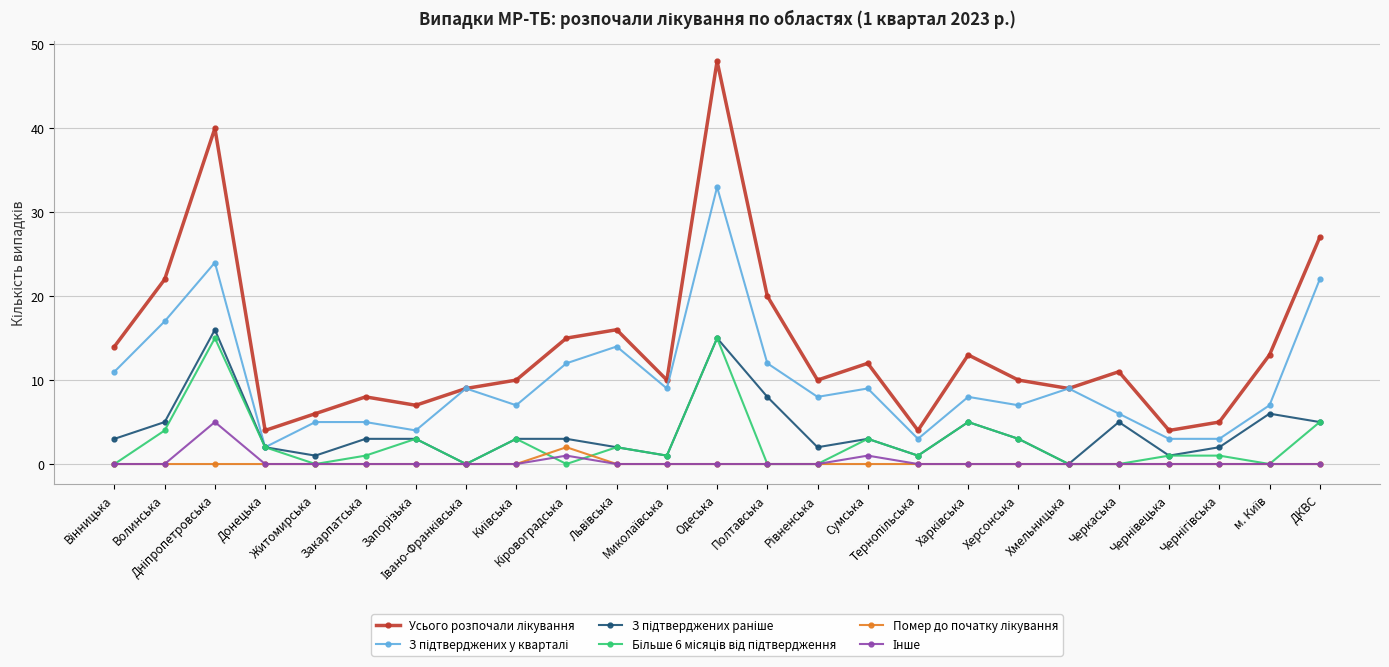

What is the greatest value displayed?

48